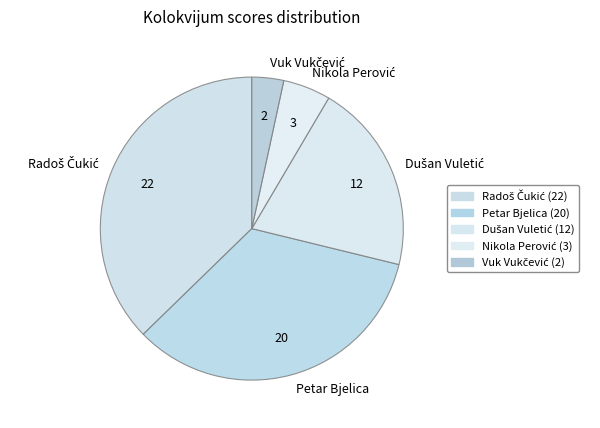

Does any single category account for the majority?

No